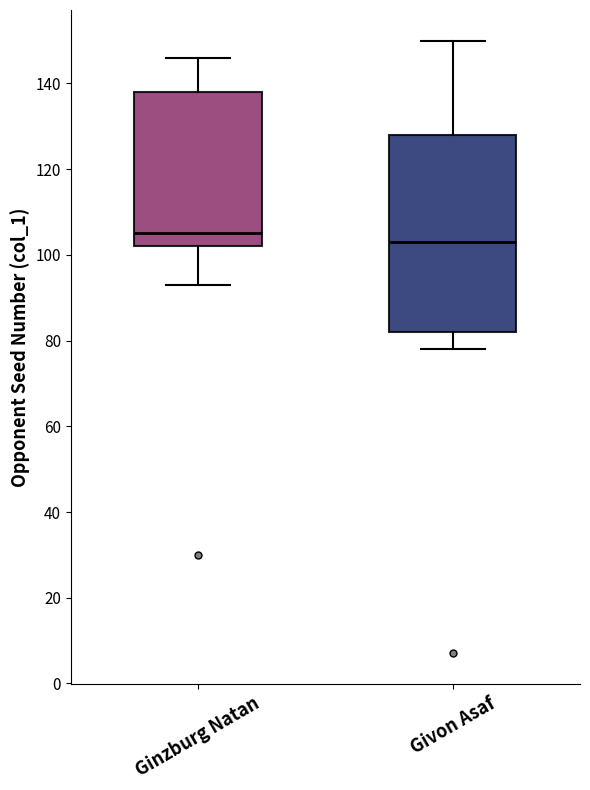

Where does the median line of the box for Ginzburg Natan sit on the y-axis? The values are not printed on the chart, so give them approximately, as read against the axis.

106